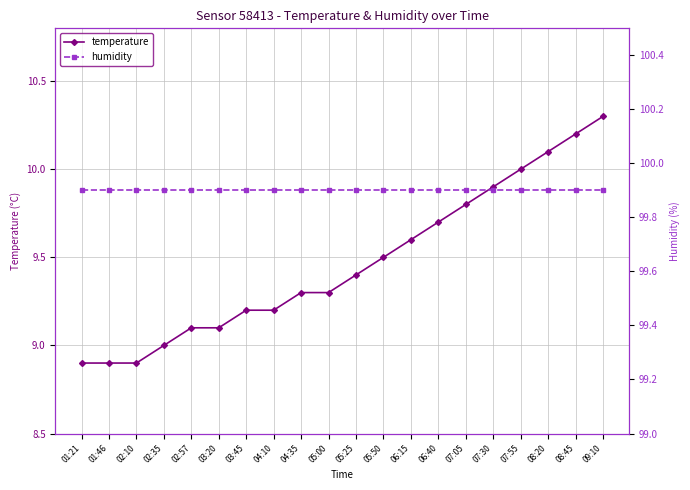

What is the value of the humidity point at the 3rd from the left?

99.9